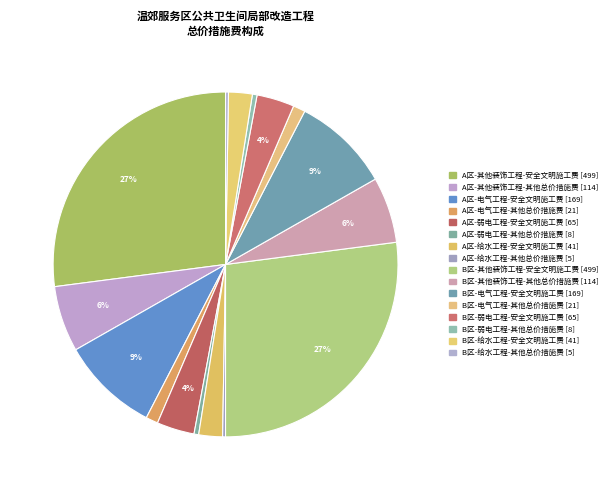

Which has a higher value, B区-弱电工程-安全文明施工费 or B区-其他装饰工程-其他总价措施费?

B区-其他装饰工程-其他总价措施费